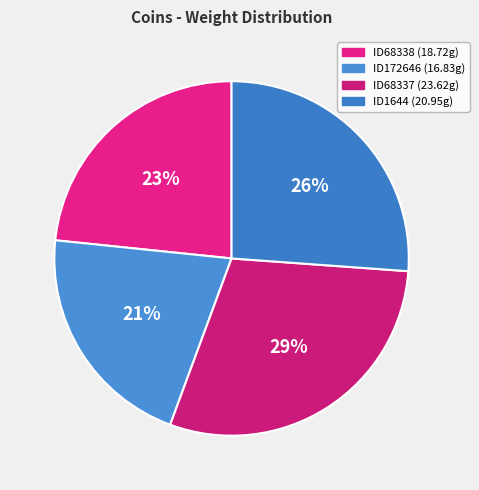

What is the smallest slice in the pie chart?

ID172646